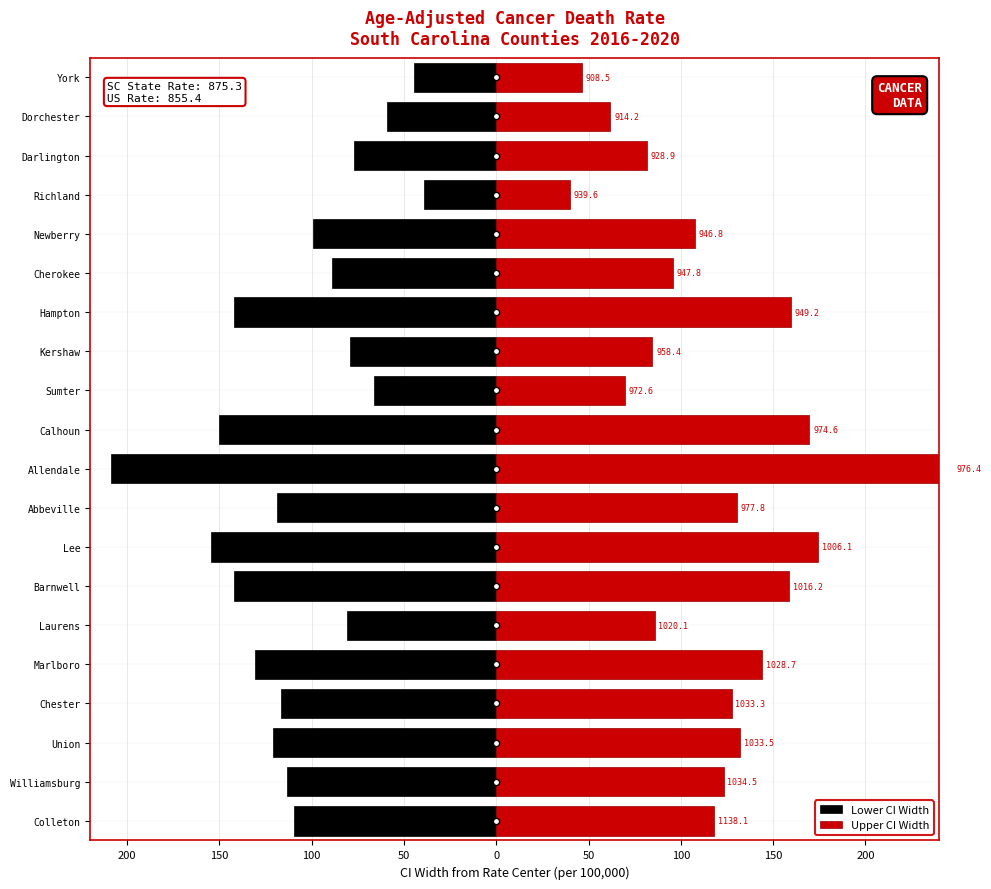

Which series contains the highest Y value?

Upper CI Width